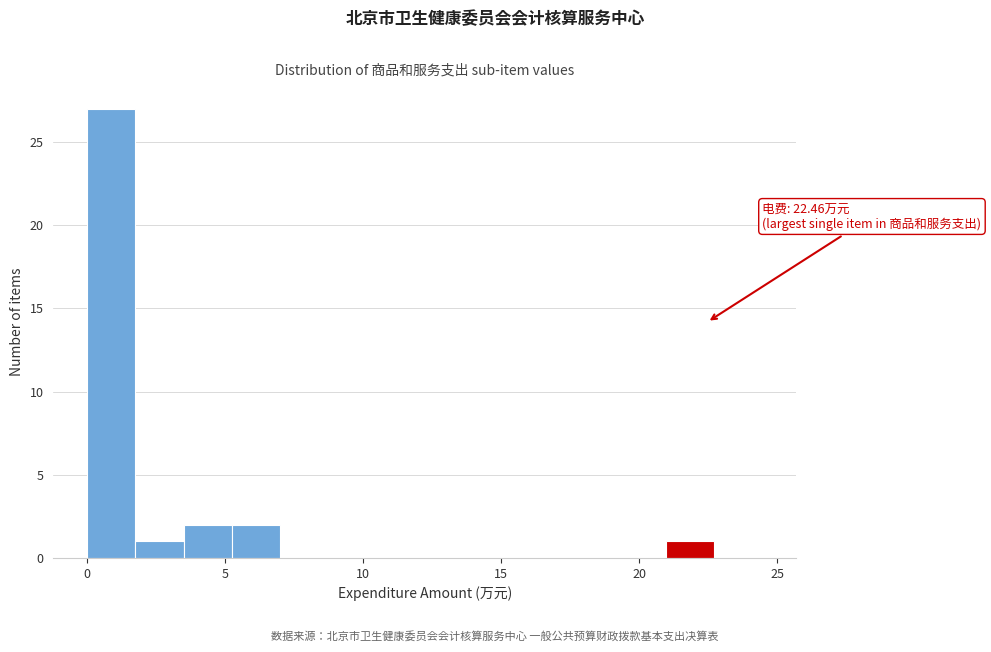

Read against the x-axis, roughly where is the centre of the tallest bar?

1.0